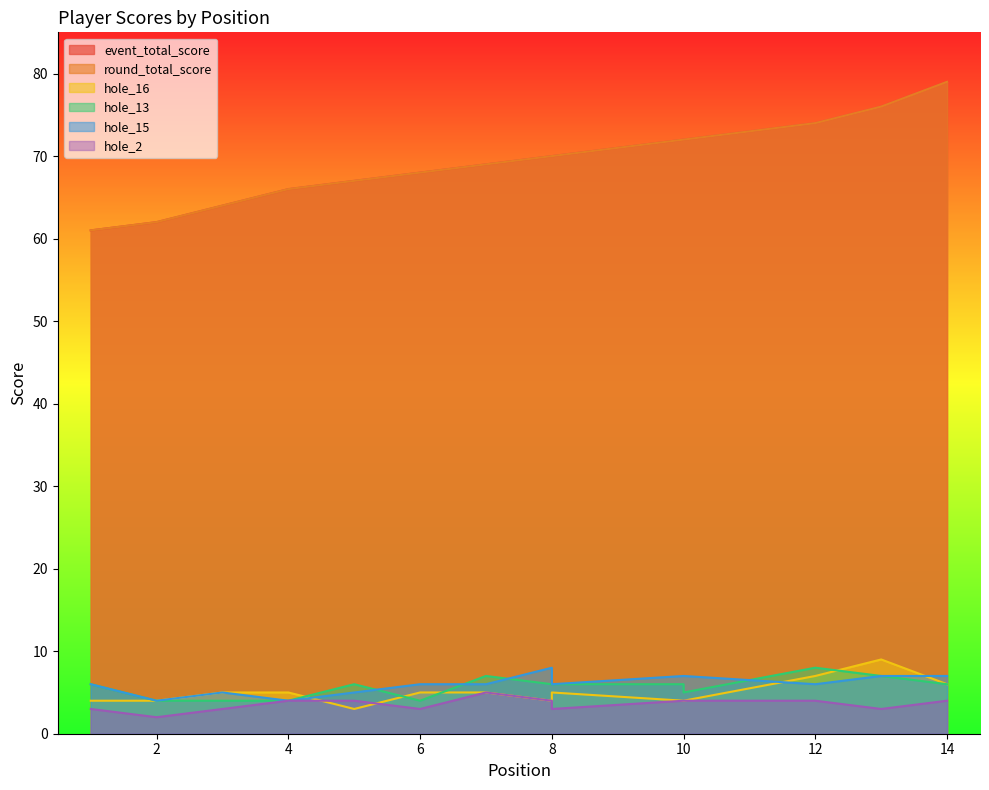

Reading left to right, transcribe all the data shown in this chart.

event_total_score: 1=61	2=62	3=64	4=66	5=67	6=68	7=69	8=70	8=70	10=72	10=72	12=74	13=76	14=79
round_total_score: 1=61	2=62	3=64	4=66	5=67	6=68	7=69	8=70	8=70	10=72	10=72	12=74	13=76	14=79
hole_16: 1=4	2=4	3=5	4=5	5=3	6=5	7=5	8=4	8=5	10=4	10=4	12=7	13=9	14=6
hole_13: 1=6	2=4	3=4	4=4	5=6	6=4	7=7	8=6	8=6	10=6	10=5	12=8	13=7	14=6
hole_15: 1=6	2=4	3=5	4=4	5=5	6=6	7=6	8=8	8=6	10=7	10=7	12=6	13=7	14=7
hole_2: 1=3	2=2	3=3	4=4	5=4	6=3	7=5	8=4	8=3	10=4	10=4	12=4	13=3	14=4